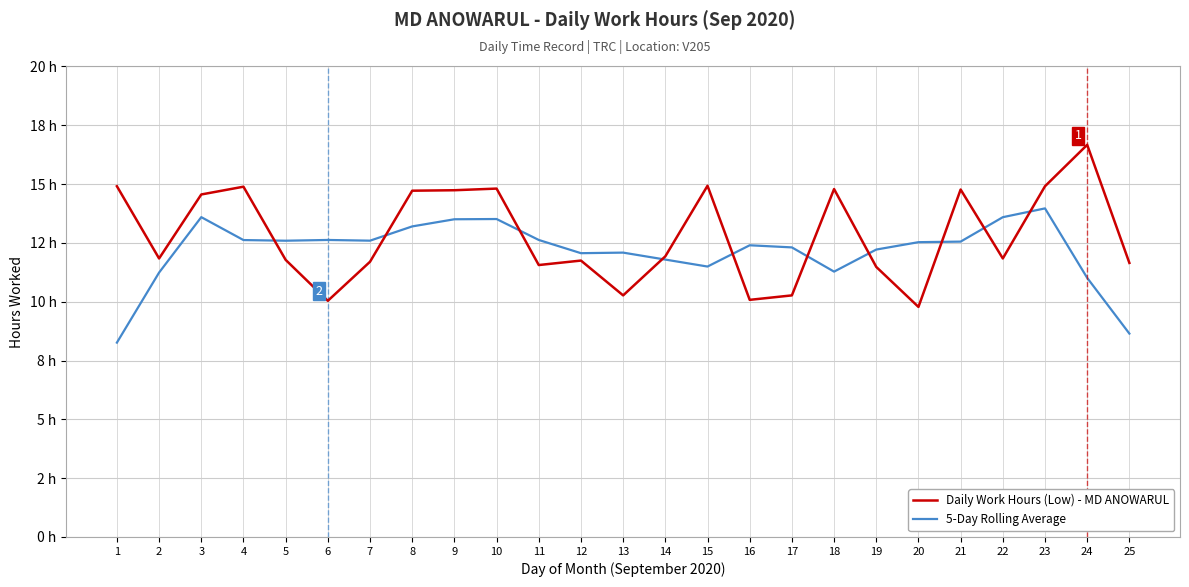

What are all the series names shown in the legend?

Daily Work Hours (Low) - MD ANOWARUL, 5-Day Rolling Average